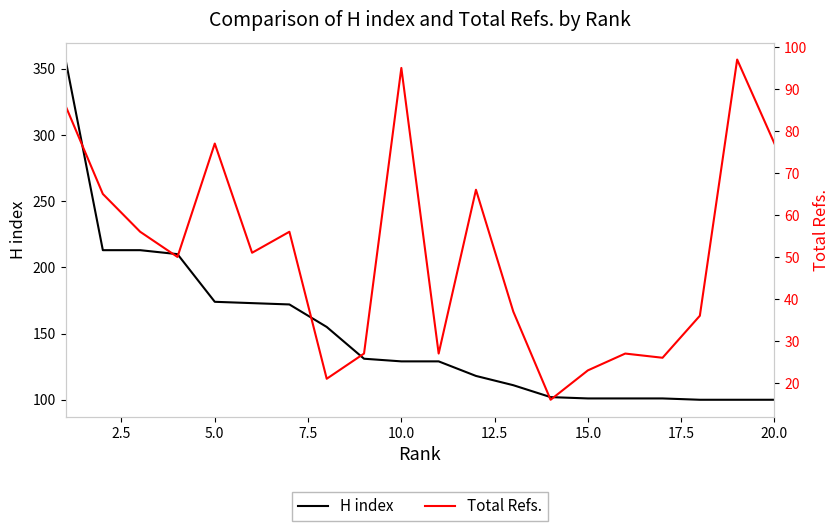

True or false: H index has a value of 129 at 10.0.

True